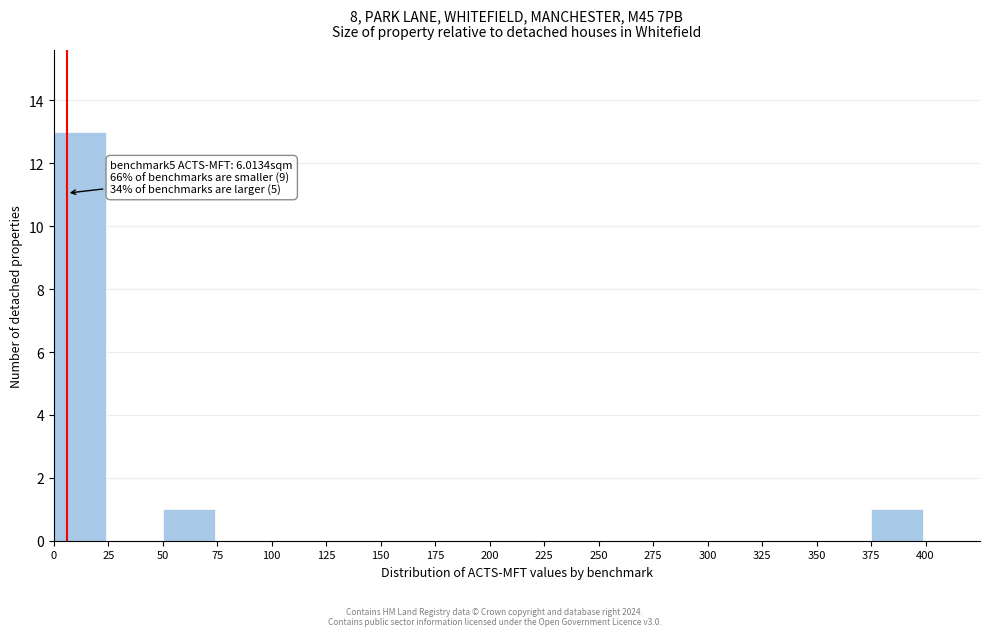

Over which range of the x-axis is the bar tallest?

0 to 25